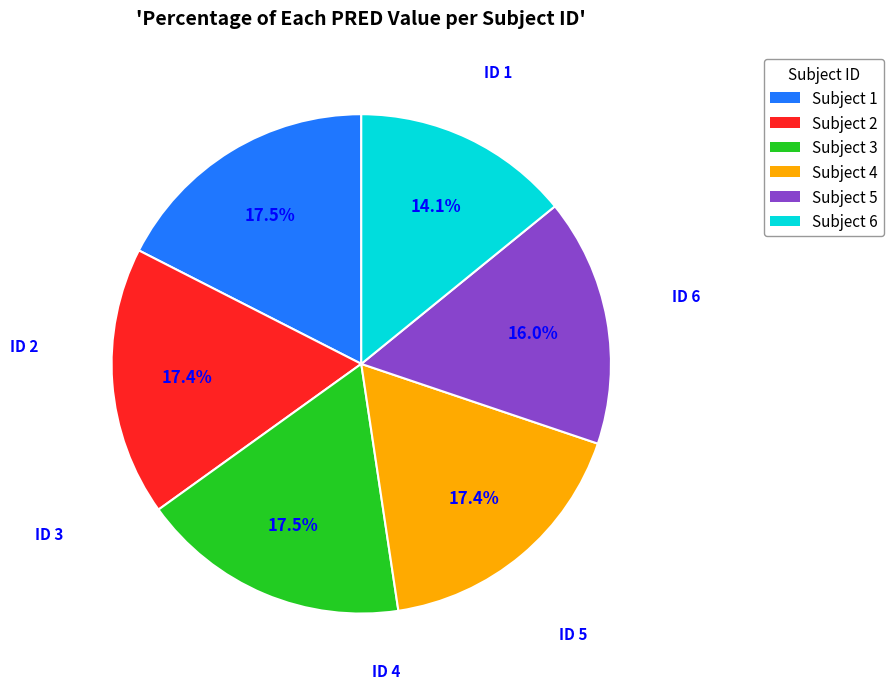

Which slice is the smallest?

Subject 6